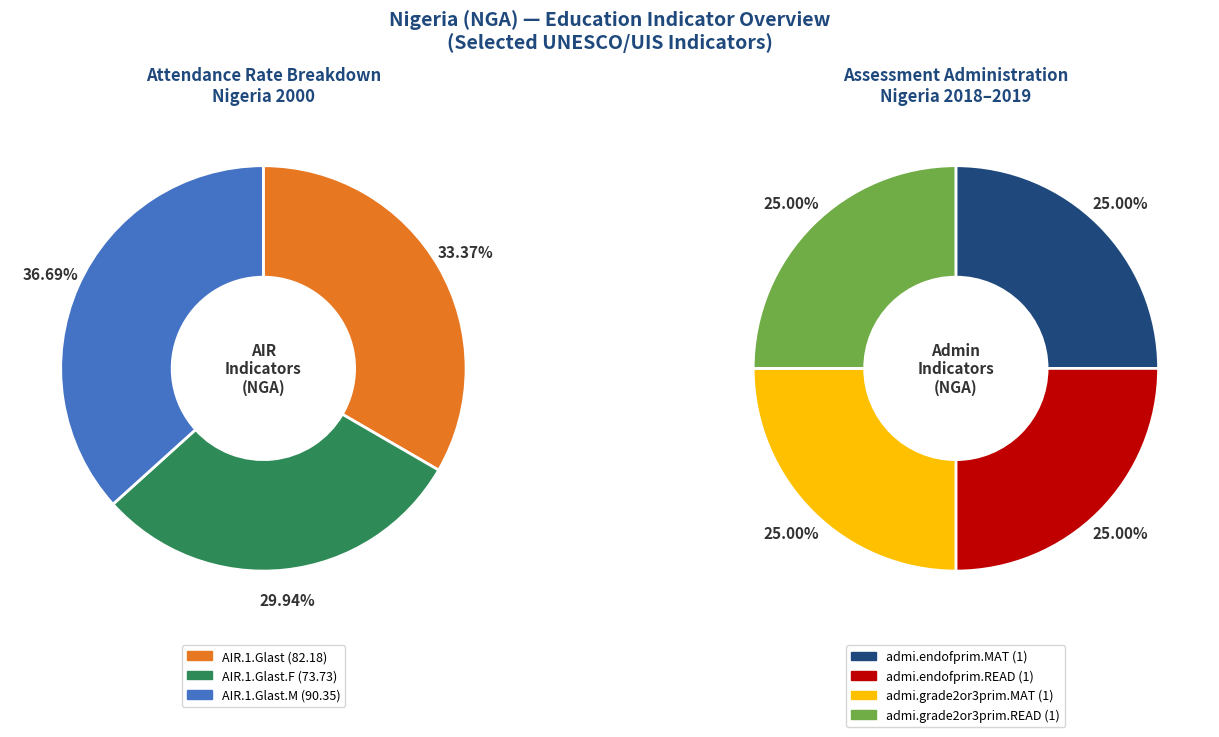

To the nearest percent, what is the difference between the AIR.1.Glast.F and AIR.1.Glast.M slice percentages?

7%